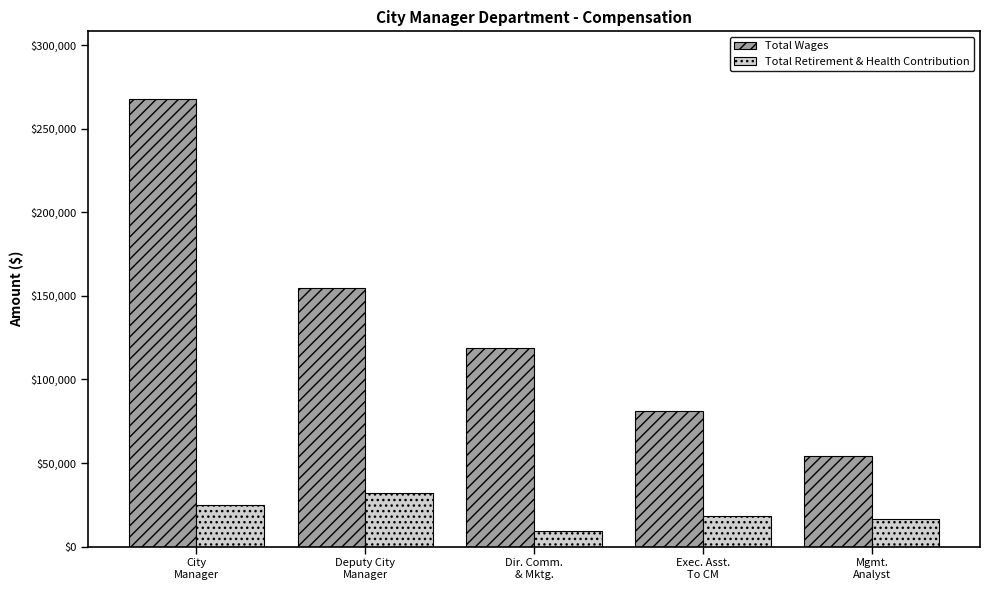

What is the maximum value shown in the chart?

268056